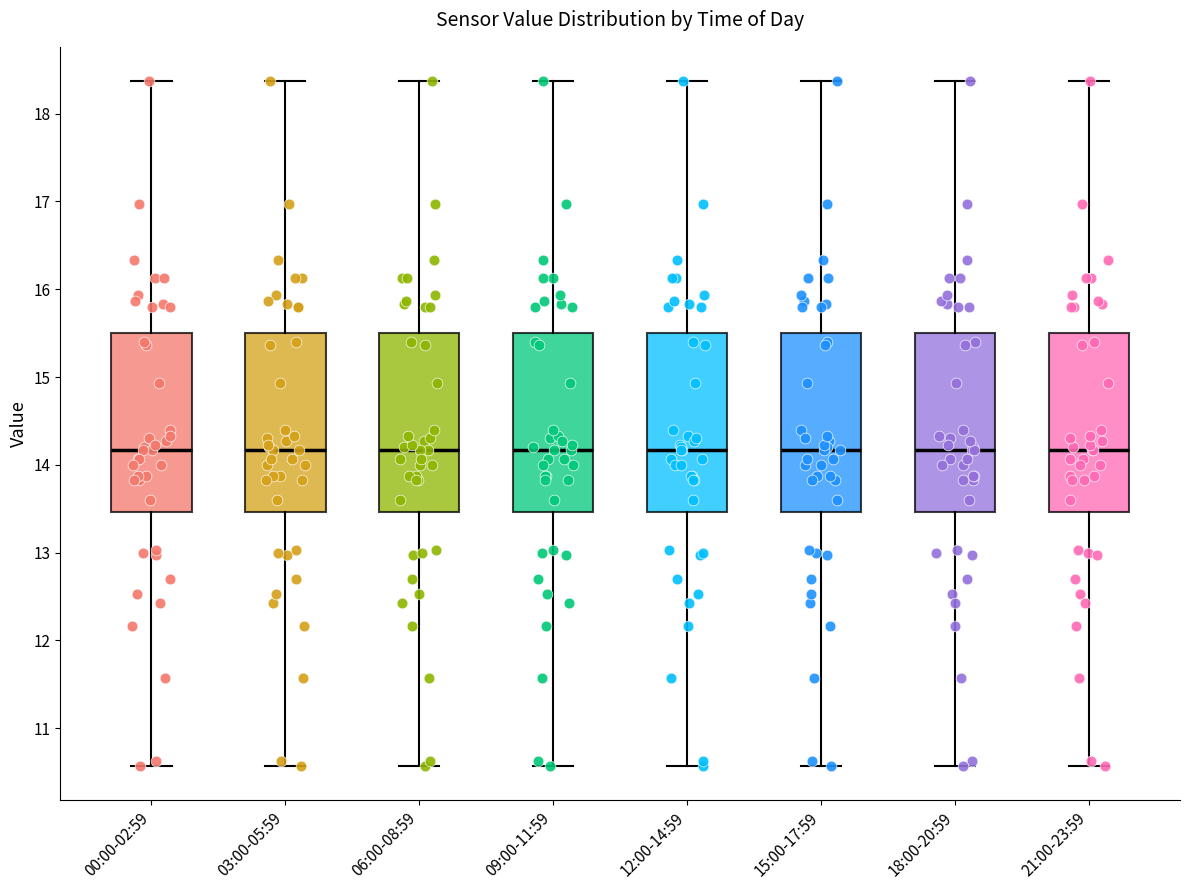

Where does the lower whisker of the box for 18:00-20:59 end on the y-axis? The values are not printed on the chart, so give them approximately, as read against the axis.

10.6